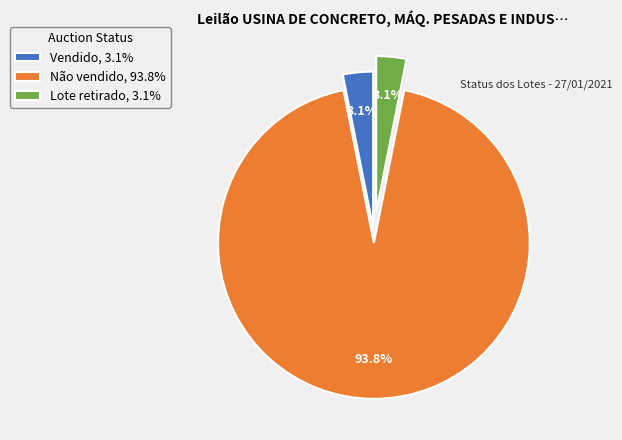

Which category accounts for the majority?

Não vendido